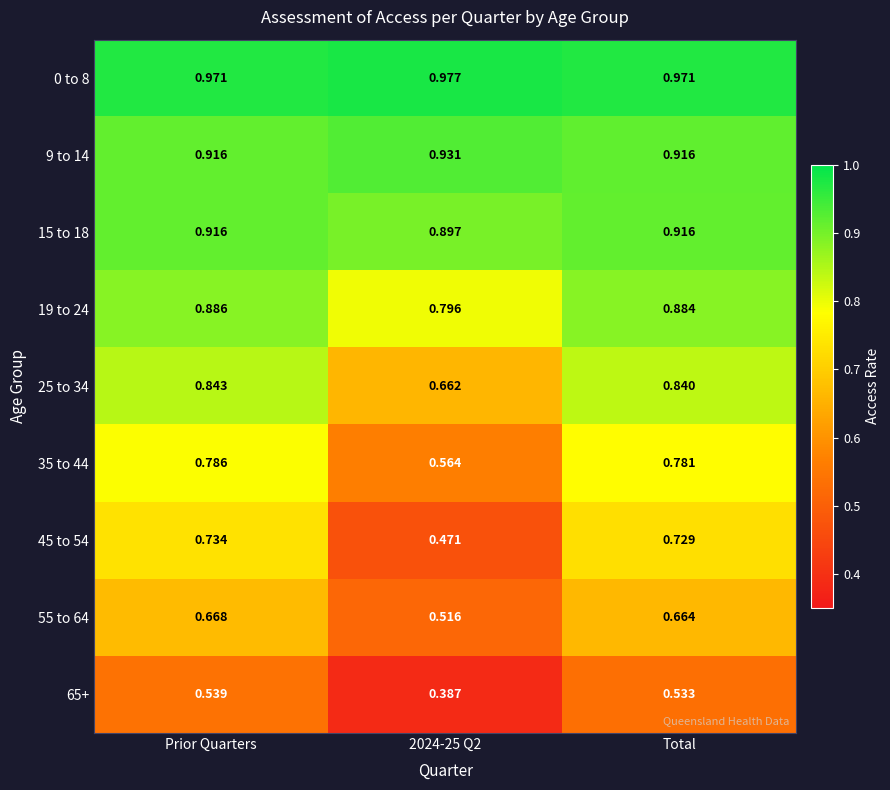

Is the value of 0 to 8 at 2024-25 Q2 greater than the value of 9 to 14 at Prior Quarters?

Yes